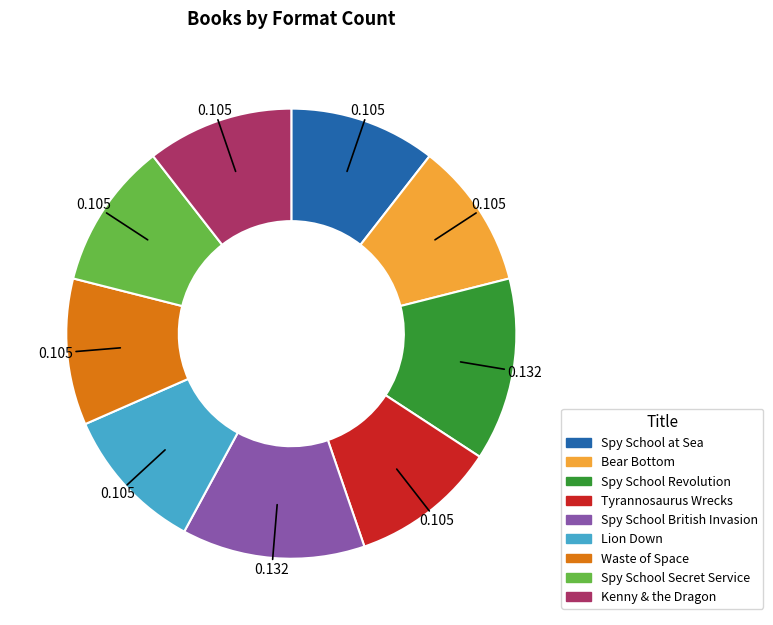

Combined, do Lion Down and Spy School at Sea account for over 50%?

No